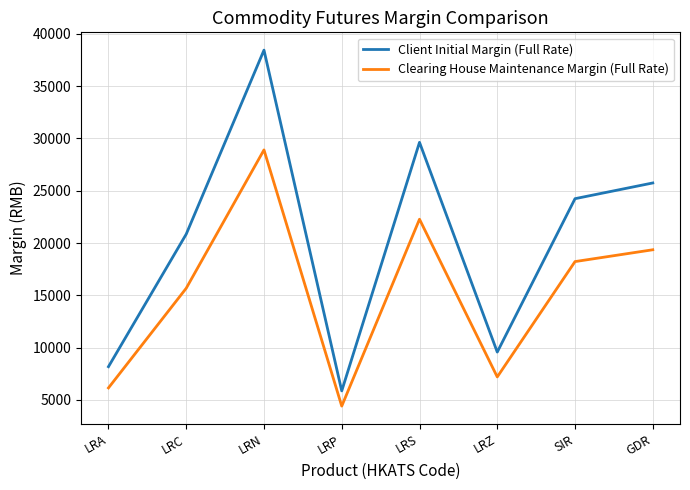

List the series in order of their overall mean, lowest first.

Clearing House Maintenance Margin (Full Rate), Client Initial Margin (Full Rate)